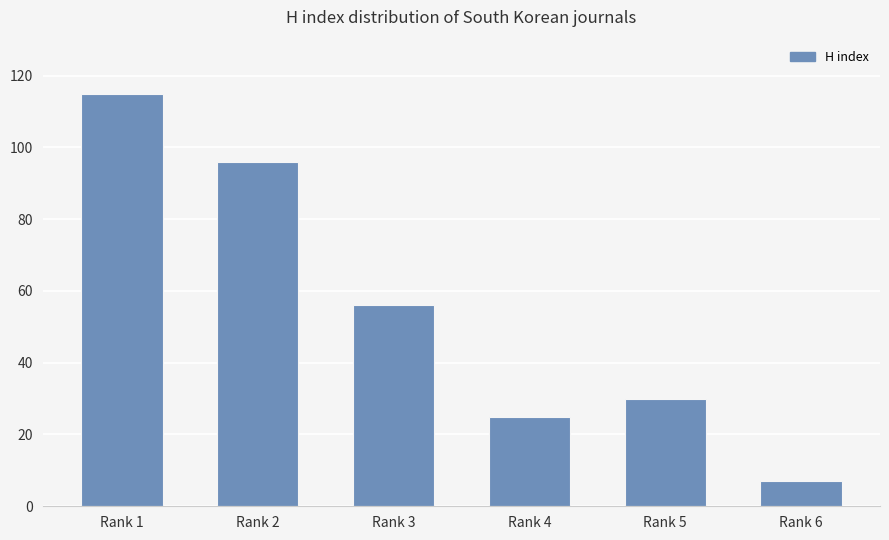

Reading left to right, transcribe all the data shown in this chart.

115	96	56	25	30	7